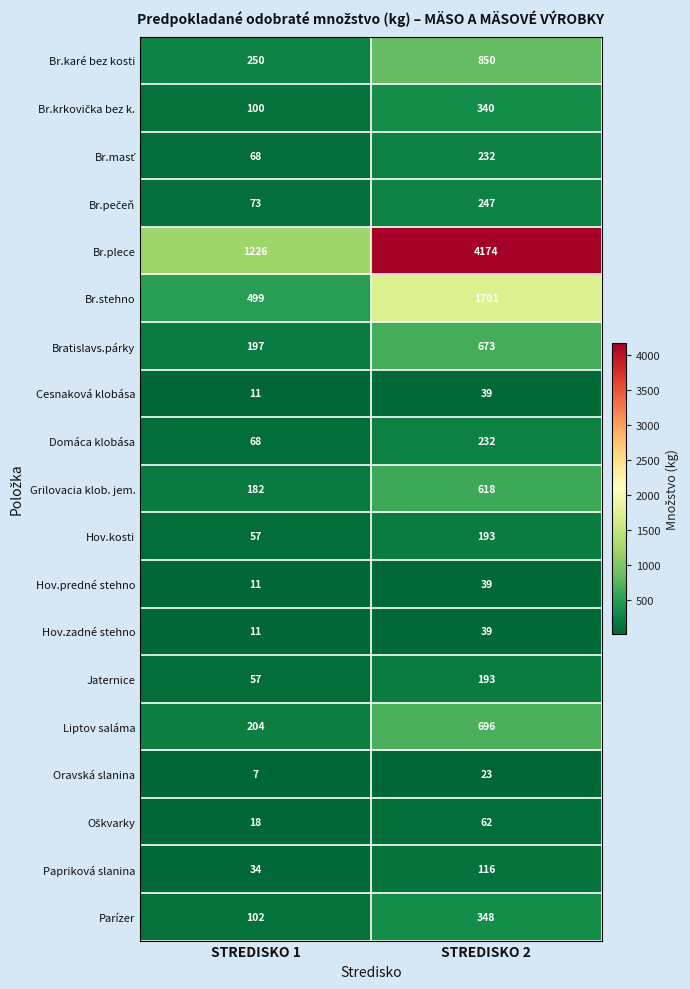

List the labels in order of Hov.predné stehno value, smallest first.

STREDISKO 1, STREDISKO 2